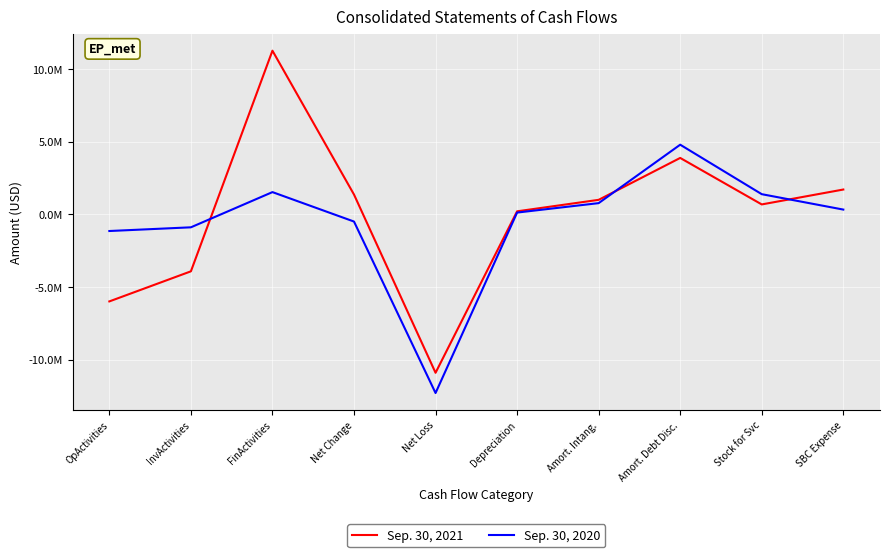

The value of Sep. 30, 2020 at OpActivities is -1141416. True or false?

True